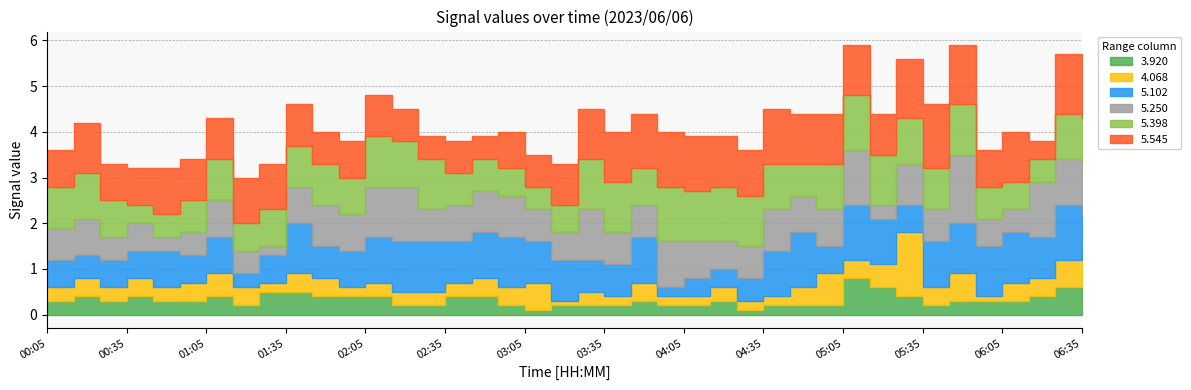

True or false: 5.102 and 4.068 cross at least once.

True